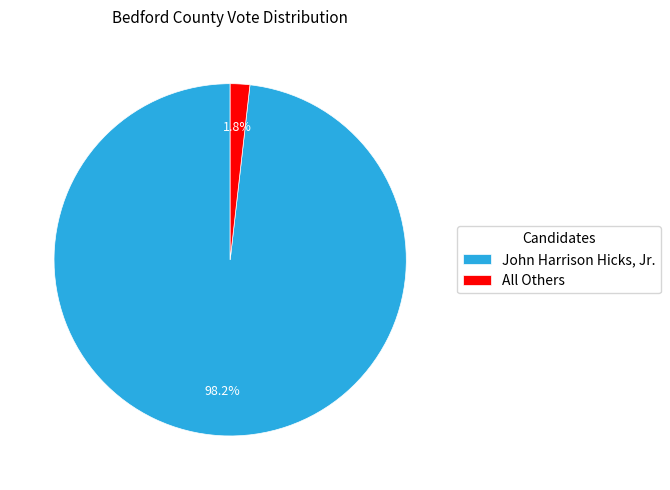

Between John Harrison Hicks, Jr. and All Others, which is larger?

John Harrison Hicks, Jr.